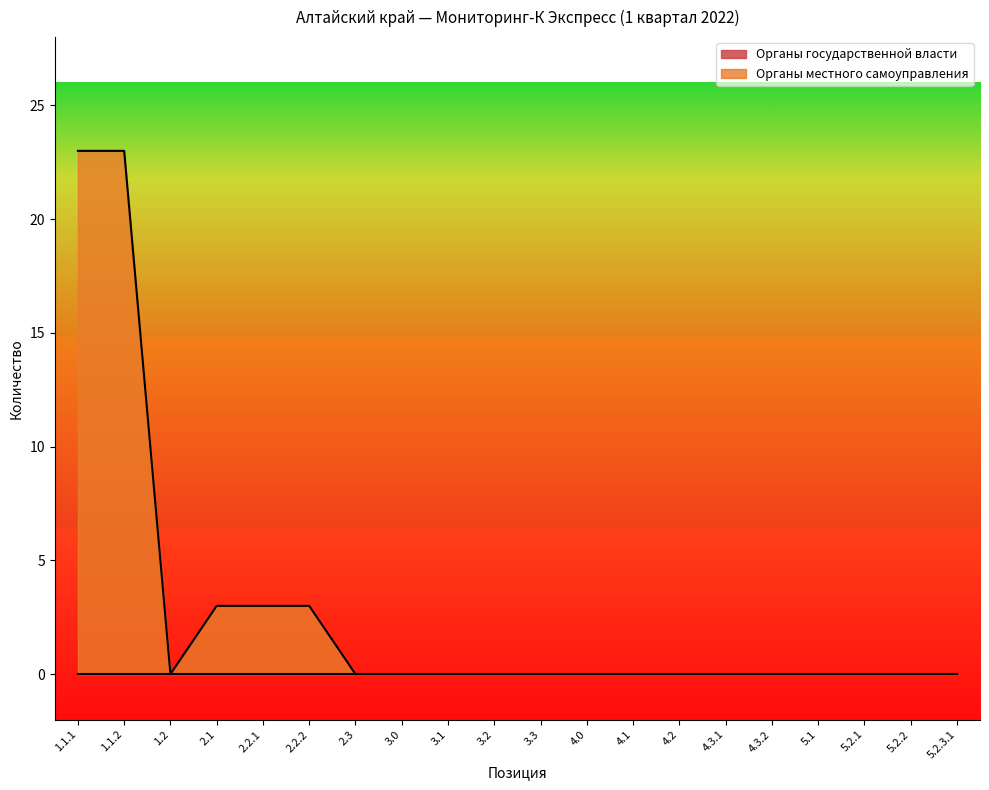

What is the difference between the maximum and minimum values?

23